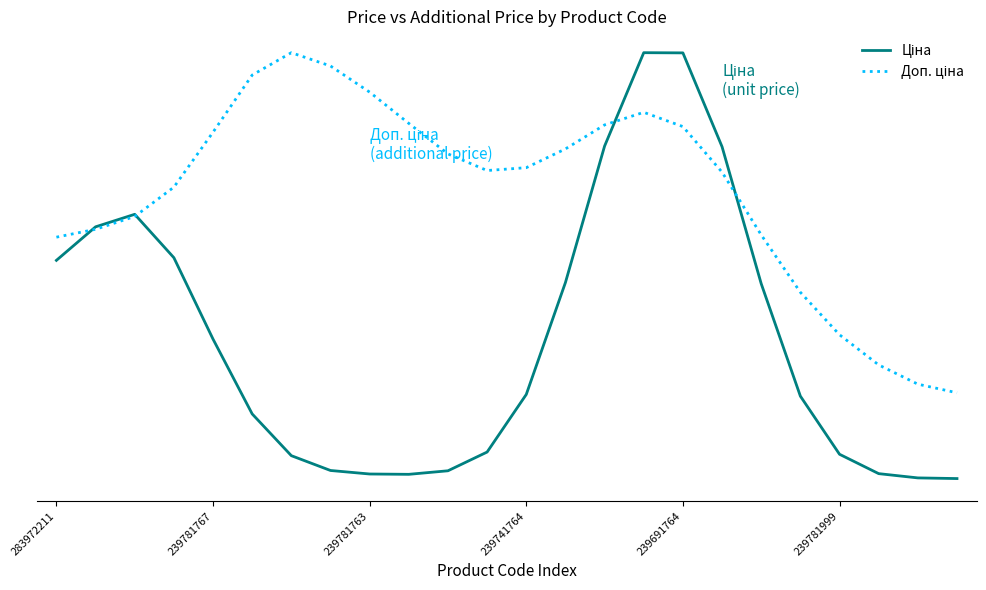

Which series has the largest total across all categories?

Доп. ціна